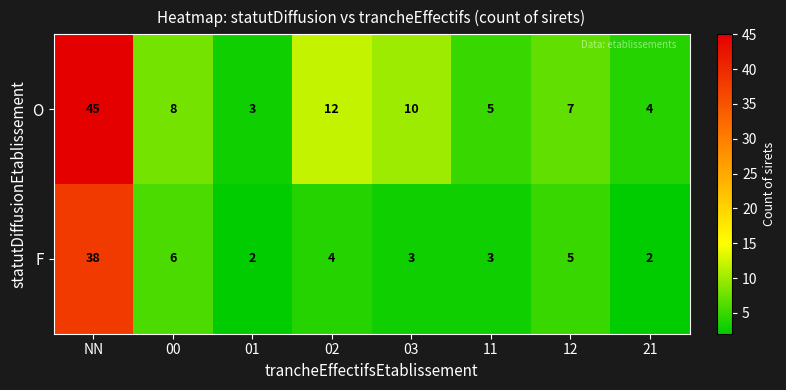

Is it true that F equals 6 at 02?

False